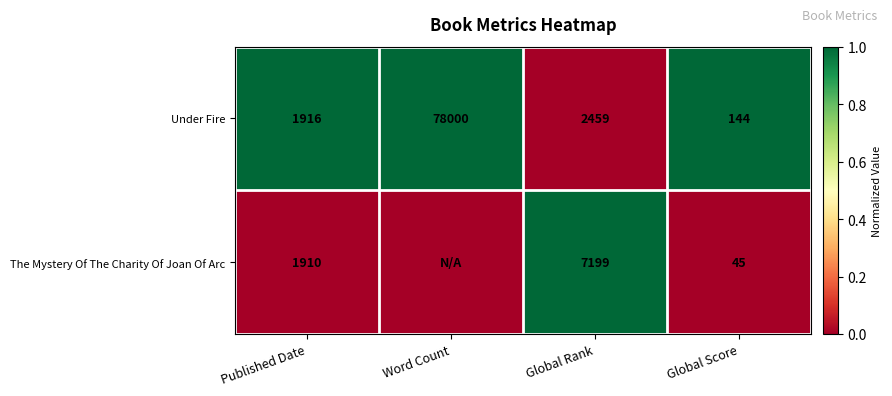

What is the difference between the Under Fire values at Published Date and Global Rank?

543